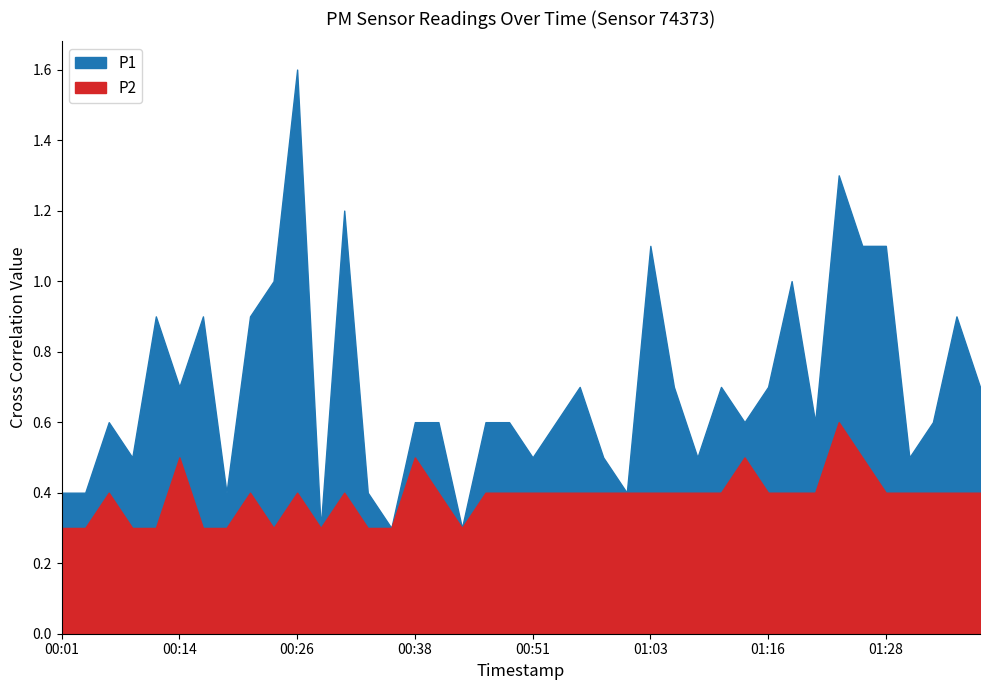

What is the difference between the second highest and second lowest values in the P2 series?

0.2